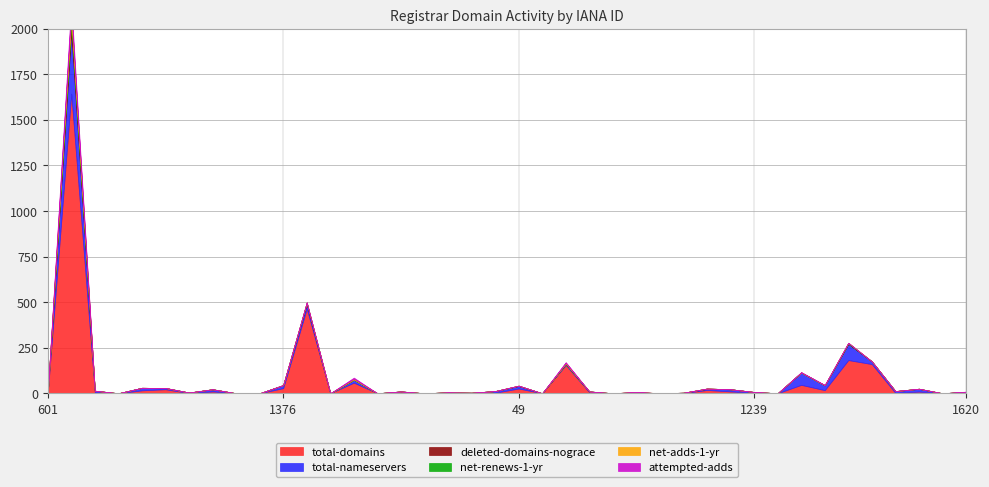

At which category does net-renews-1-yr reach its first local peak?

625